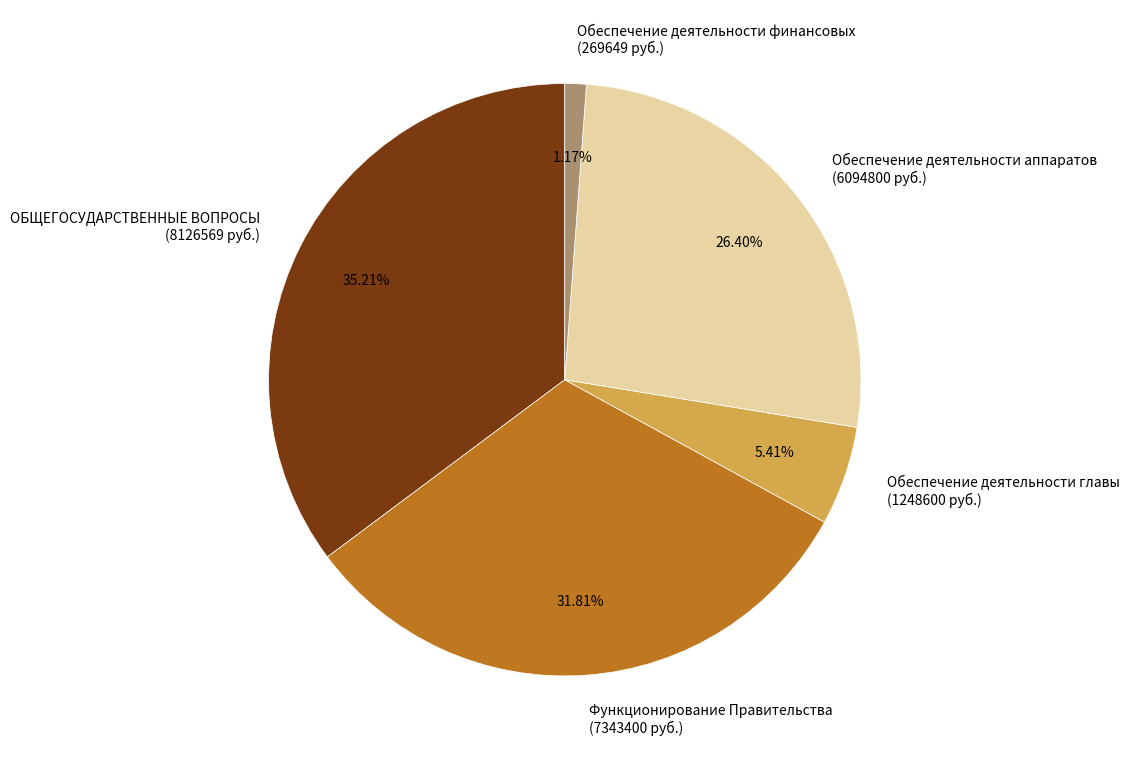

Do Функционирование Правительства (7343400 руб.) and Обеспечение деятельности финансовых (269649 руб.) together represent more than half of the pie?

No